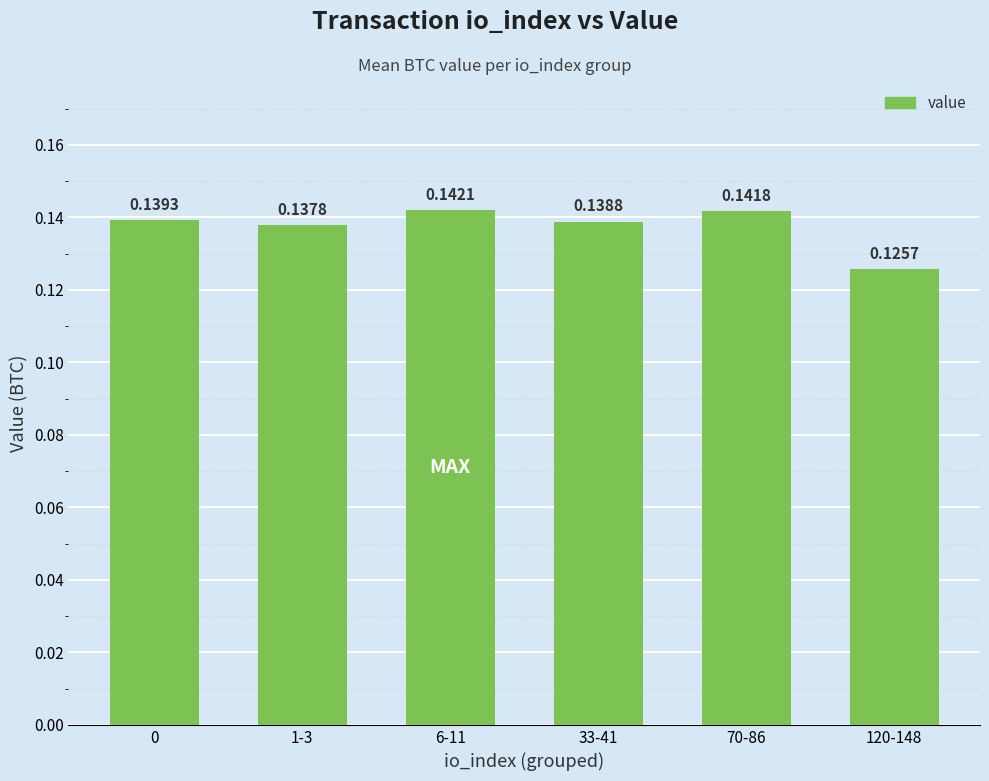

List the labels in order of value, largest first.

6-11, 70-86, 0, 33-41, 1-3, 120-148